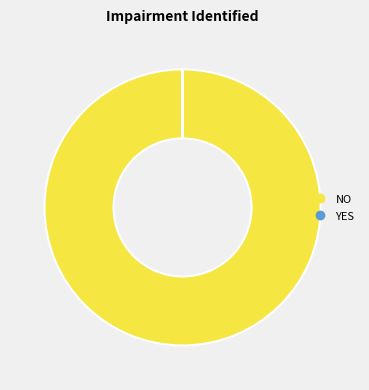

Which category accounts for the majority?

NO